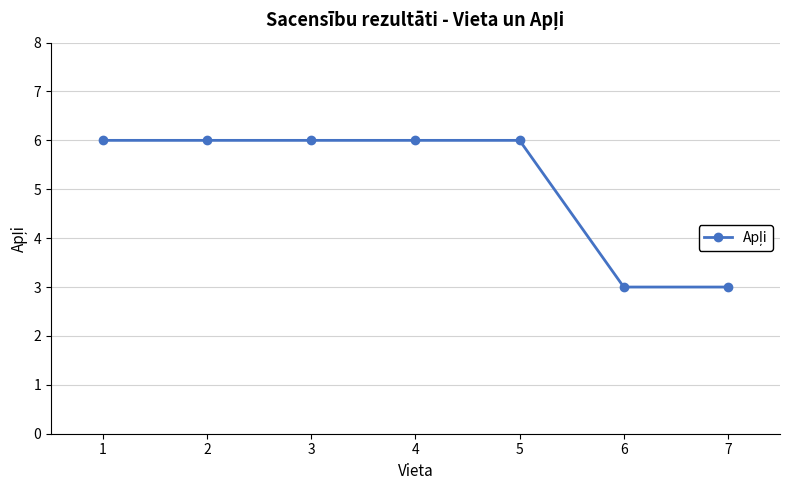

How many lines are shown in the chart?

1